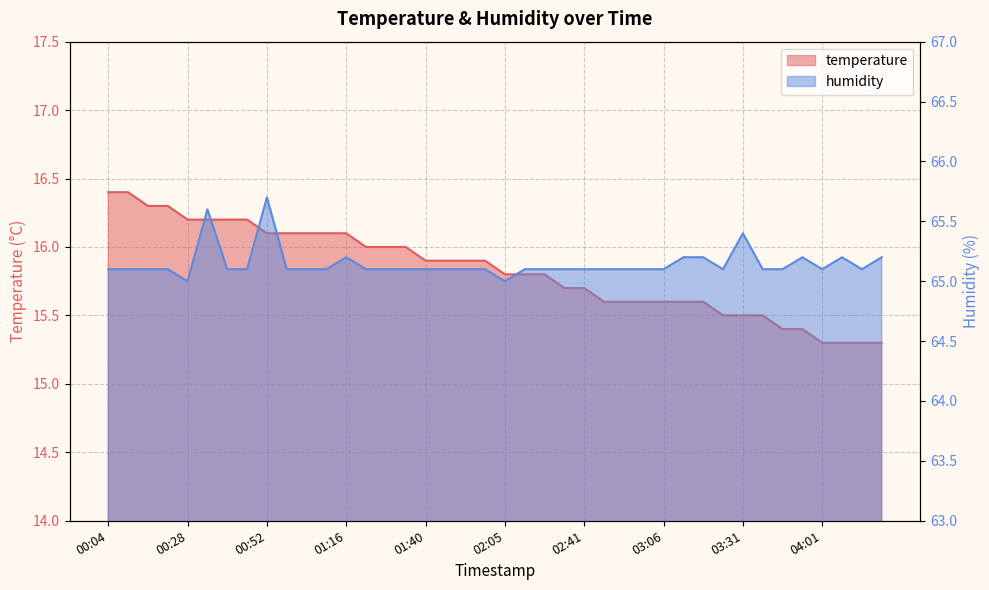

Reading left to right, list all the values displayed in this chart.

temperature: 00:04=16.4	00:10=16.4	00:16=16.3	00:22=16.3	00:28=16.2	00:34=16.2	00:40=16.2	00:46=16.2	00:52=16.1	00:58=16.1	01:04=16.1	01:10=16.1	01:16=16.1	01:22=16.0	01:28=16.0	01:34=16.0	01:40=15.9	01:46=15.9	01:52=15.9	01:59=15.9	02:05=15.8	02:17=15.8	02:29=15.8	02:35=15.7	02:41=15.7	02:48=15.6	02:54=15.6	03:00=15.6	03:06=15.6	03:13=15.6	03:19=15.6	03:25=15.5	03:31=15.5	03:37=15.5	03:49=15.4	03:55=15.4	04:01=15.3	04:07=15.3	04:13=15.3	04:19=15.3
humidity: 00:04=65.1	00:10=65.1	00:16=65.1	00:22=65.1	00:28=65.0	00:34=65.6	00:40=65.1	00:46=65.1	00:52=65.7	00:58=65.1	01:04=65.1	01:10=65.1	01:16=65.2	01:22=65.1	01:28=65.1	01:34=65.1	01:40=65.1	01:46=65.1	01:52=65.1	01:59=65.1	02:05=65.0	02:17=65.1	02:29=65.1	02:35=65.1	02:41=65.1	02:48=65.1	02:54=65.1	03:00=65.1	03:06=65.1	03:13=65.2	03:19=65.2	03:25=65.1	03:31=65.4	03:37=65.1	03:49=65.1	03:55=65.2	04:01=65.1	04:07=65.2	04:13=65.1	04:19=65.2